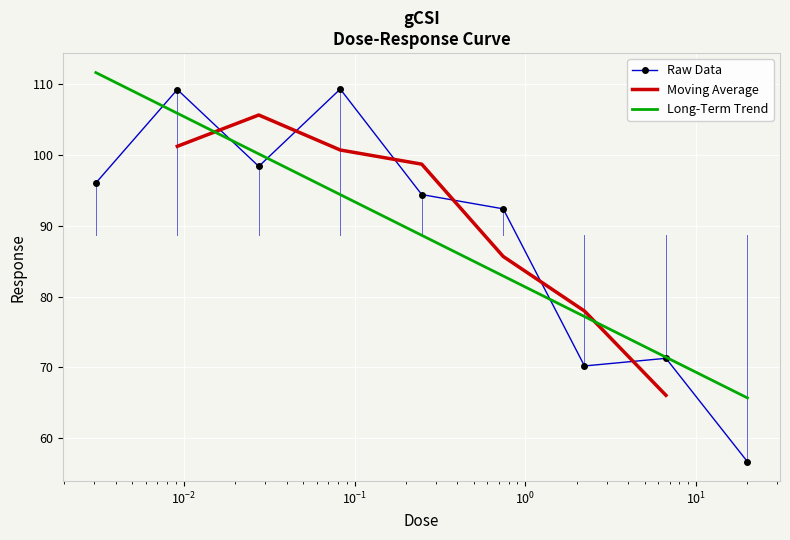

The chart shows a value of 70.2 at 2.22222. True or false?

True